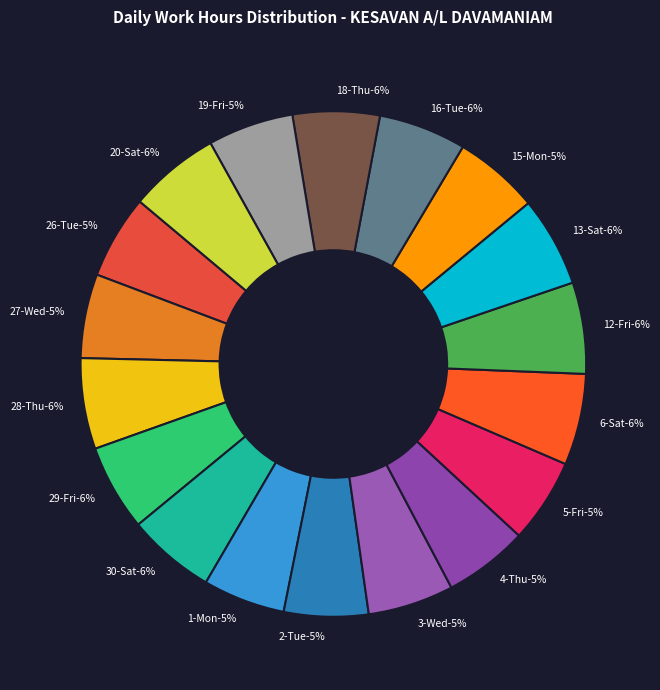

Approximately how many times larger is the value at 2-Tue compared to 27-Wed?

1.0